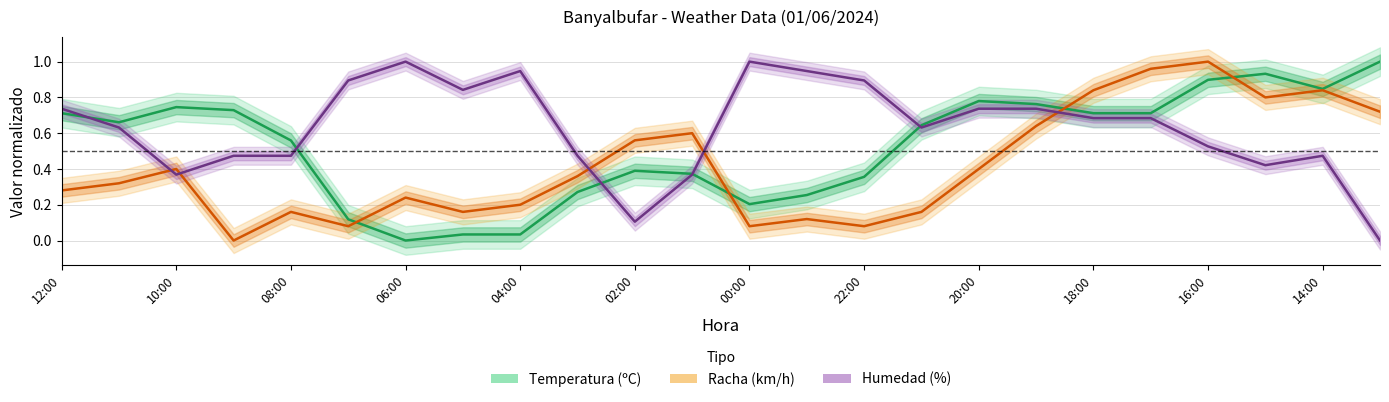

Which series has the widest spread of values?

Temperatura (ºC)